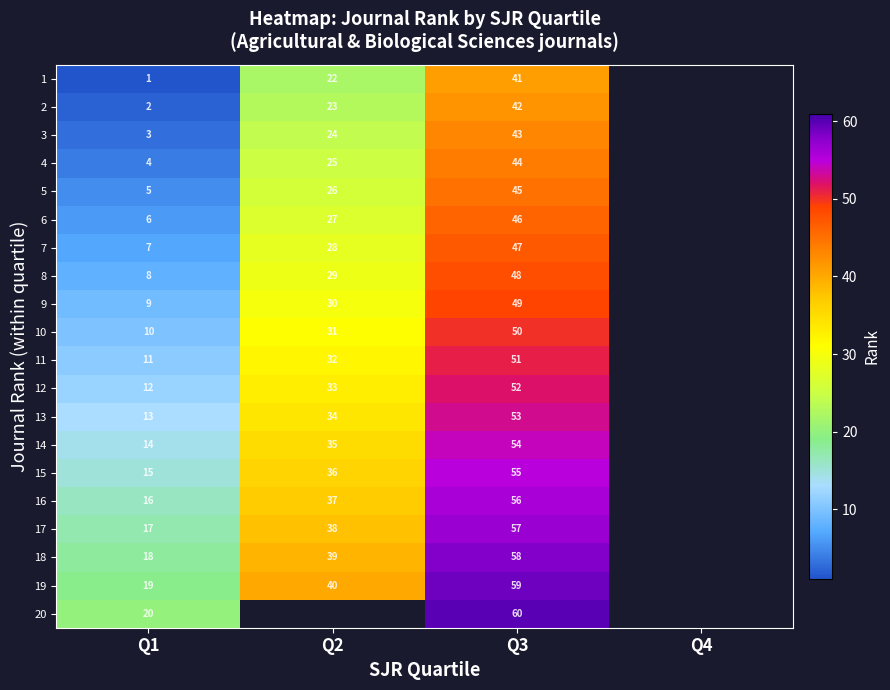

Is the value of 6 at Q1 greater than the value of 17 at Q3?

No